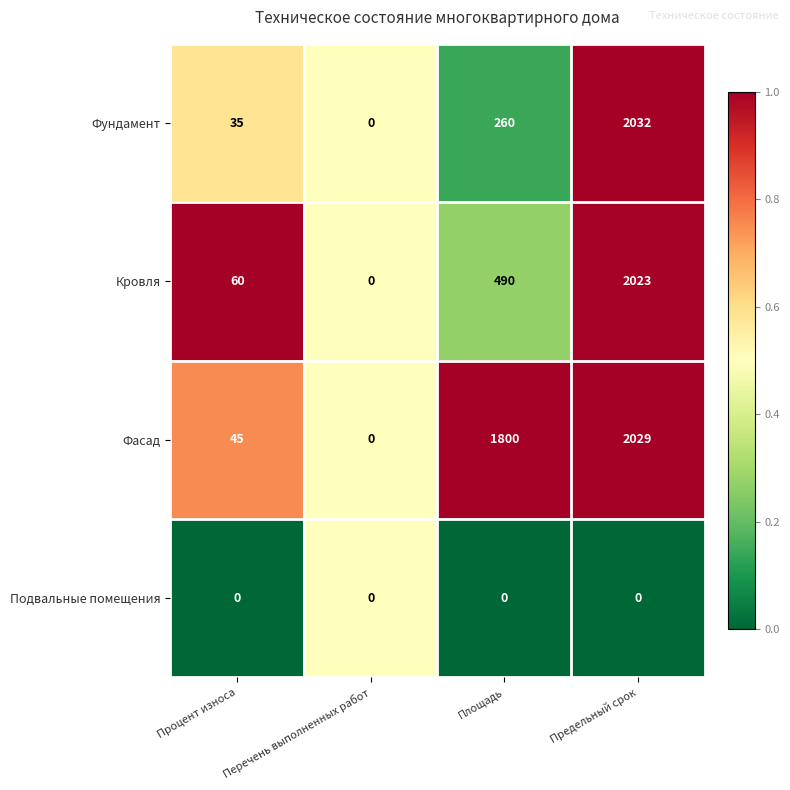

Which series has the largest total across all categories?

Фасад